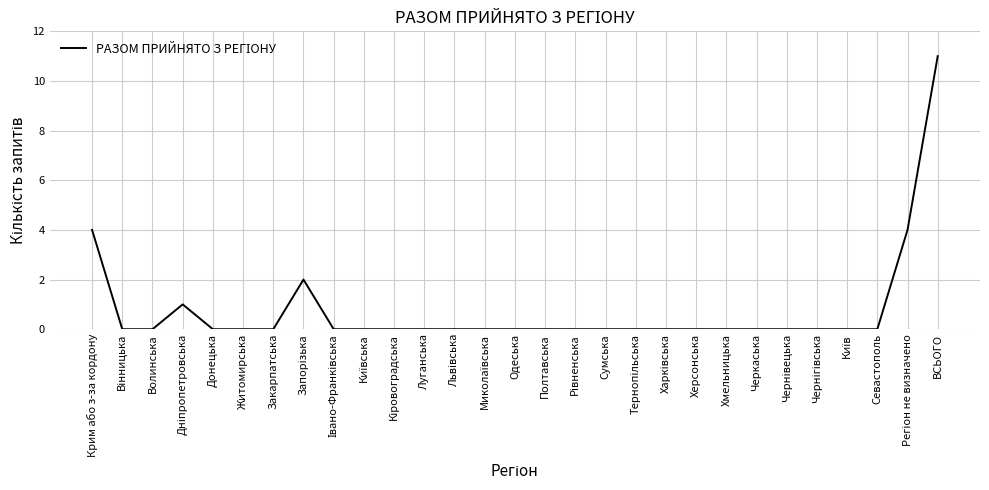

What is the greatest value displayed?

11